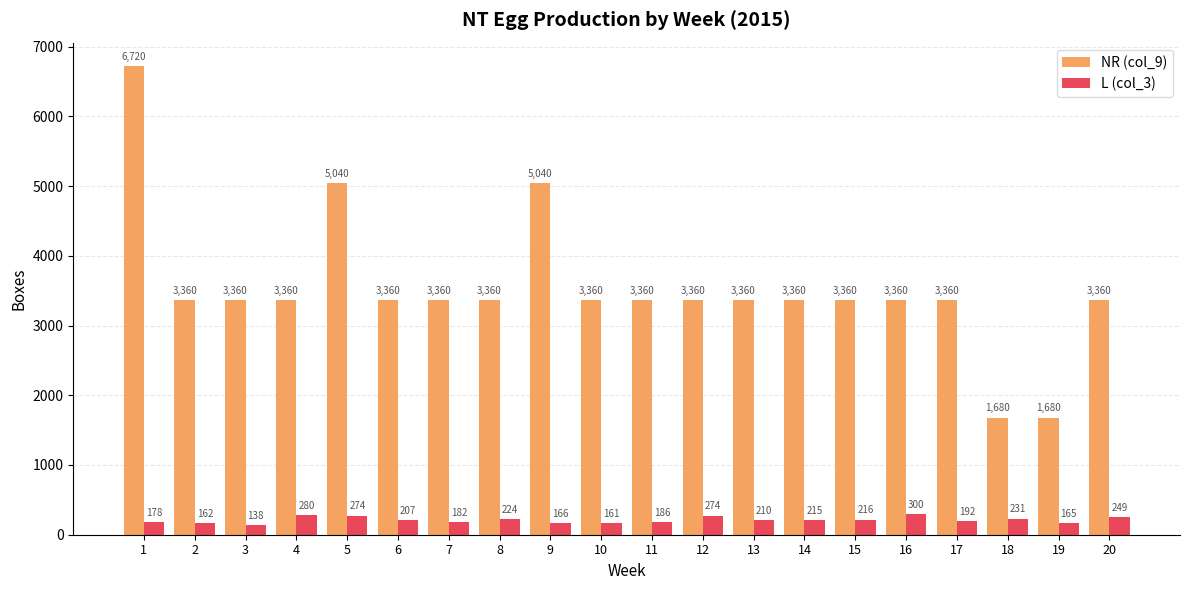

Between 7 and 12, which series saw the biggest shift?

L (col_3)